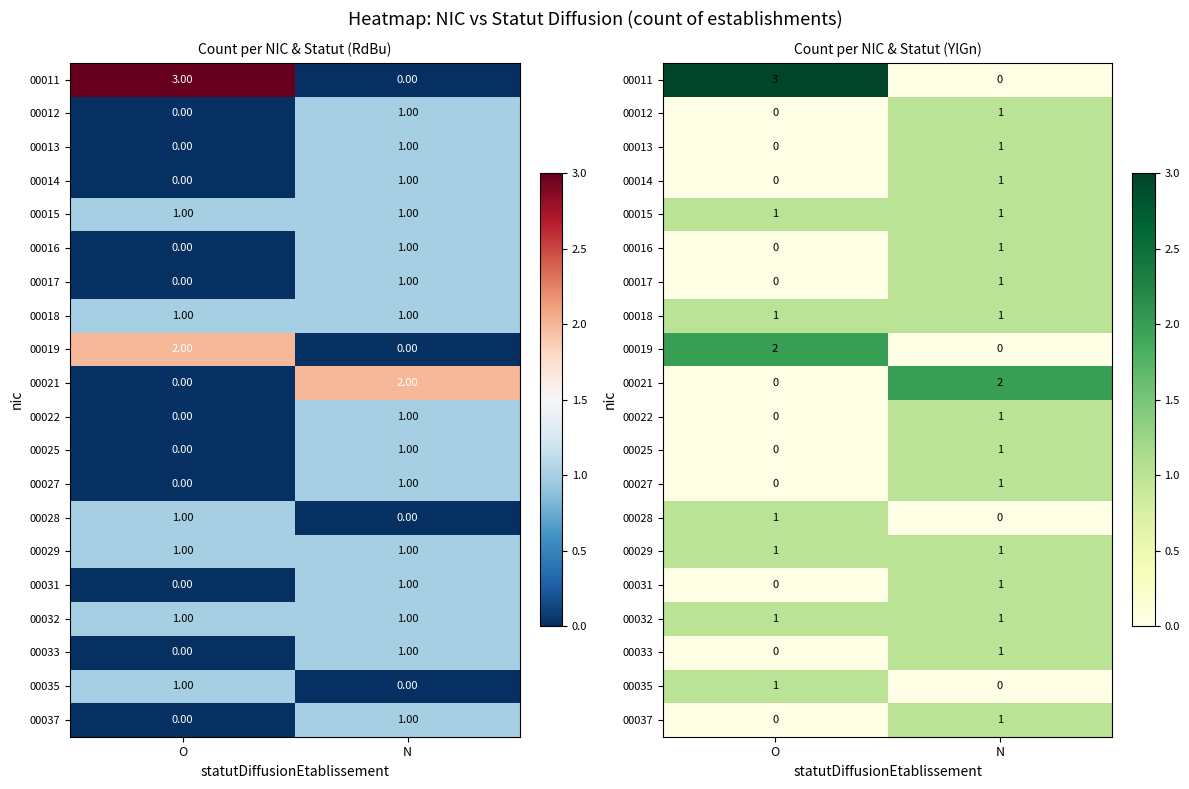

How many data points in 00016 are less than 1?

1